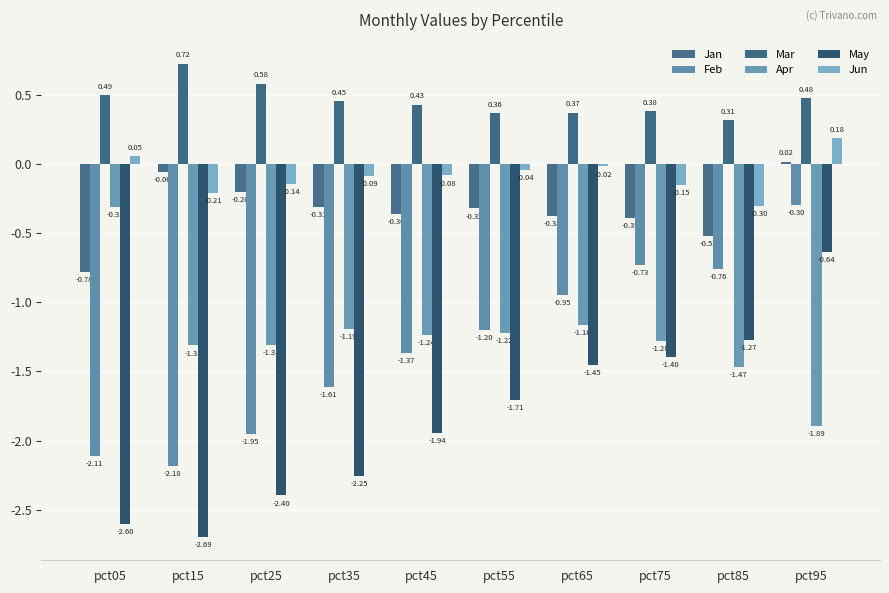

Does the chart contain any negative values?

Yes